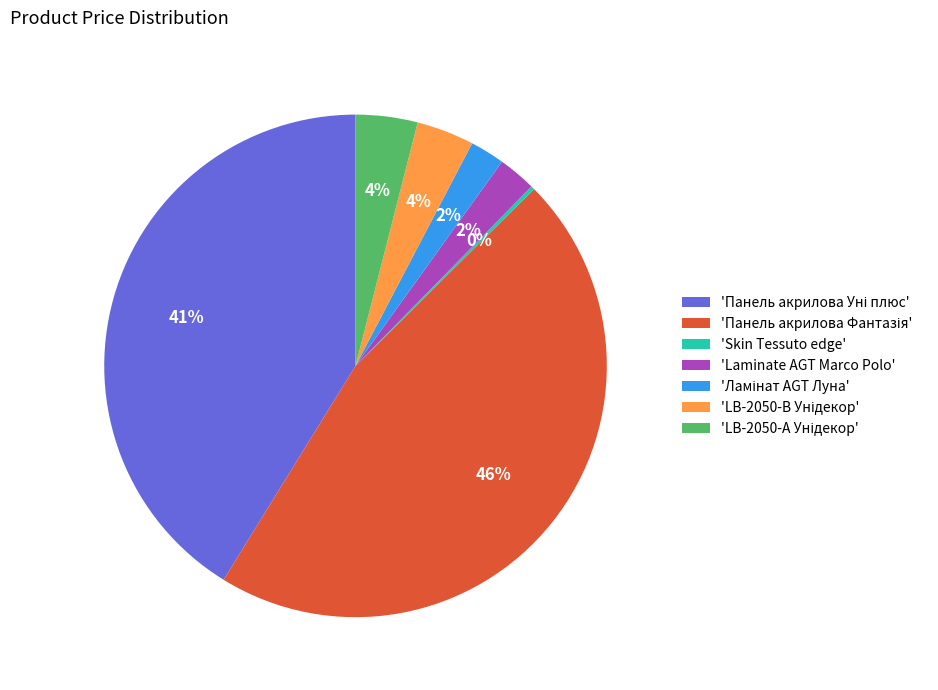

True or false: 'Laminate AGT Marco Polo' accounts for 2% of the total.

True